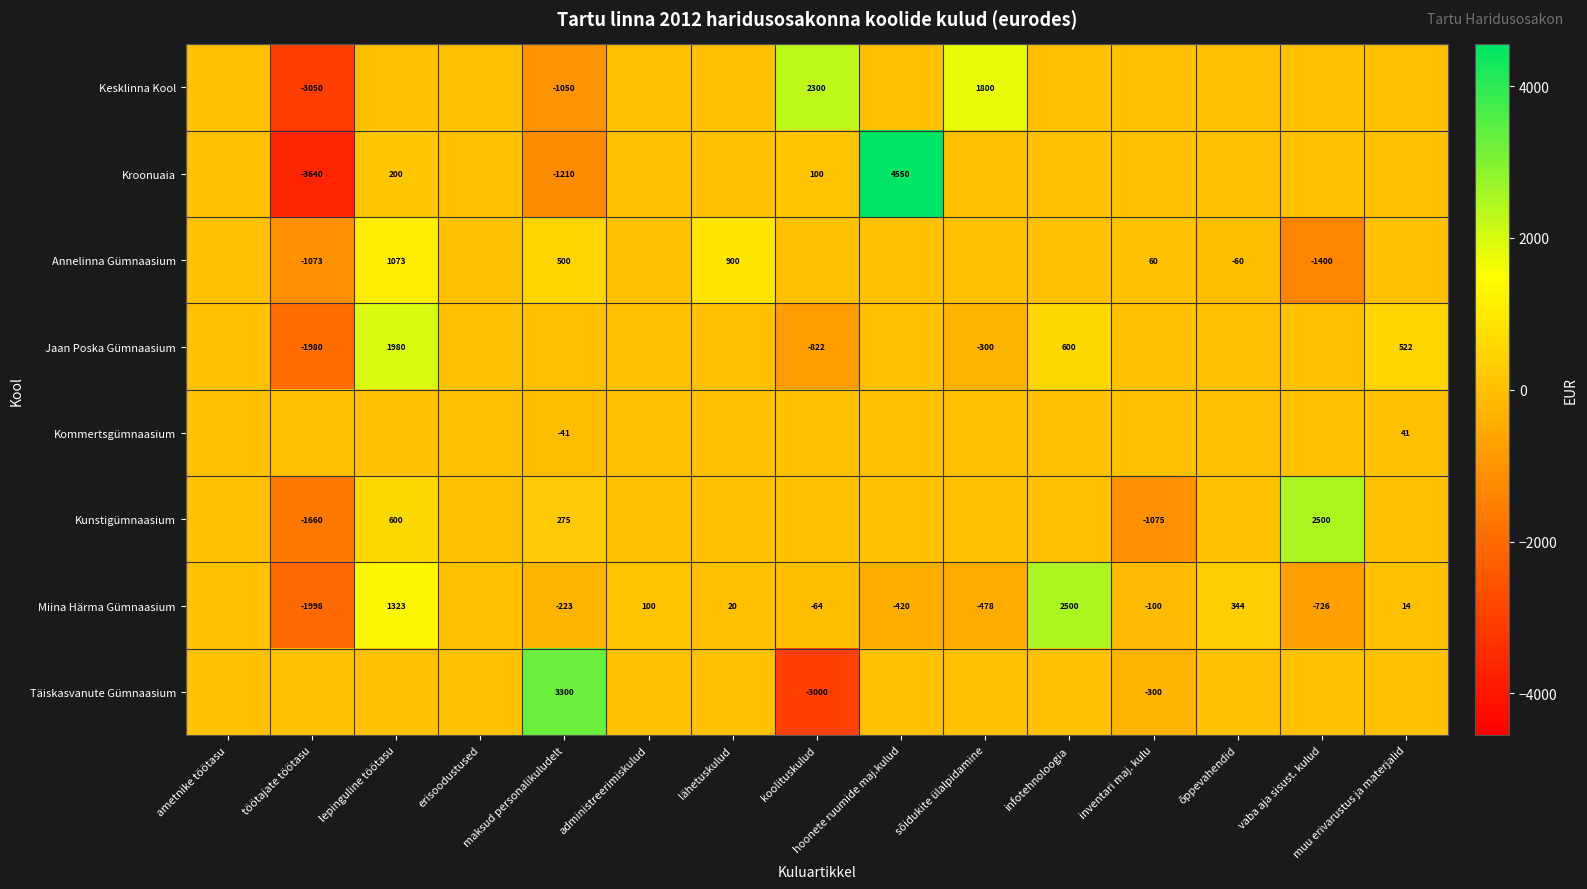

Is it true that Miina Härma Gümnaasium equals 2500 at infotehnoloogia?

True